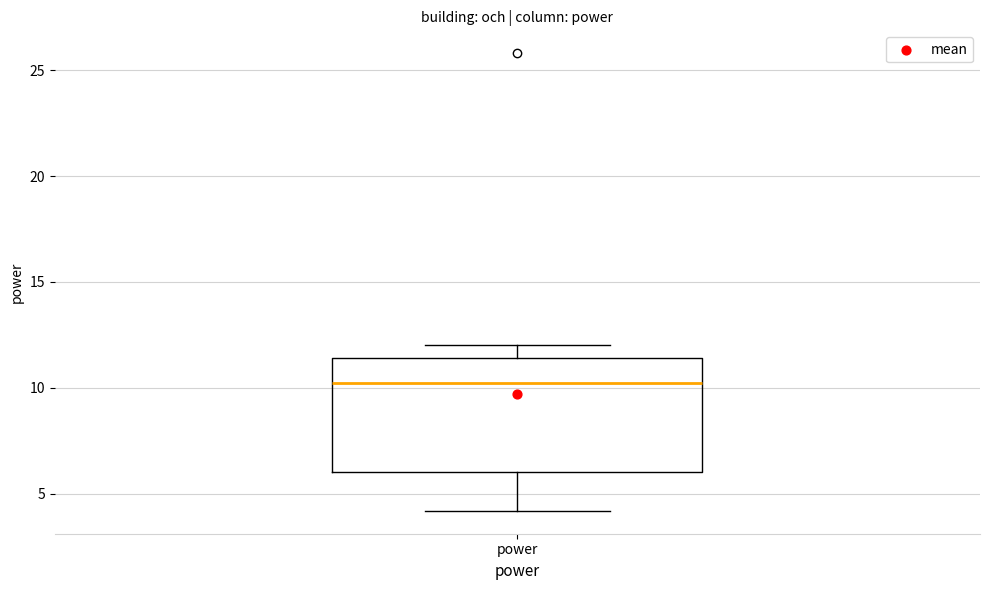

Transcribe this box plot: give where the median line is, the range the box spans, and where the two whiskers end, as read against the y-axis. The values are not printed on the chart, so give them approximately, as read against the axis.

median 10.0, box 6.0 to 11.5, whiskers 4.0 to 12.0